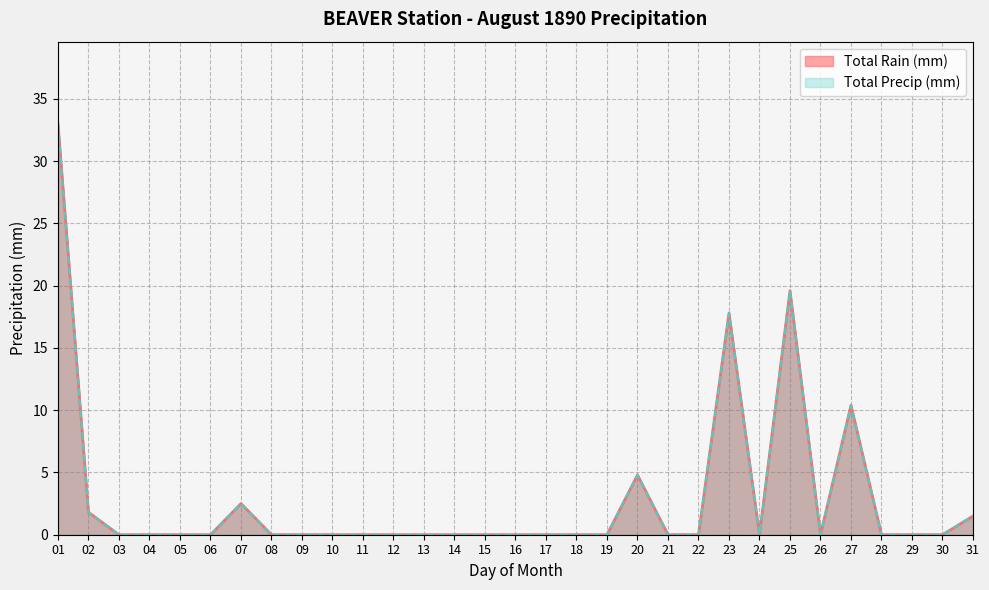

True or false: Total Precip (mm) and Total Rain (mm) cross at least once.

False